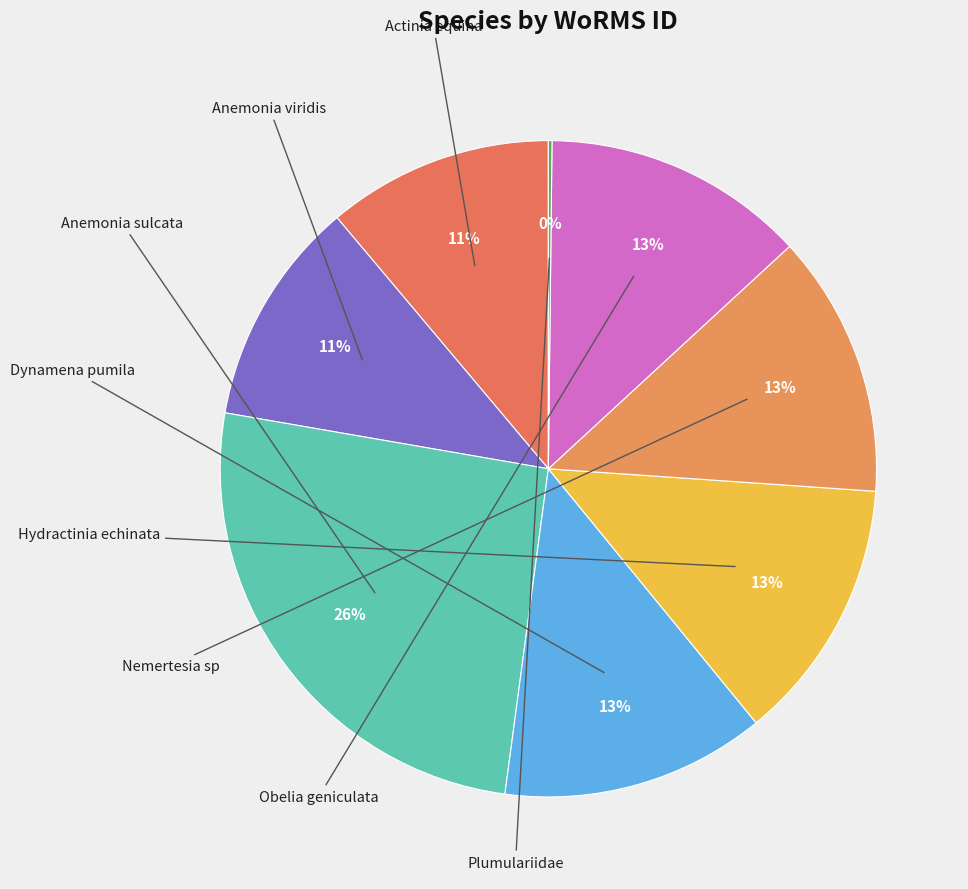

Is there a majority slice in this chart?

No